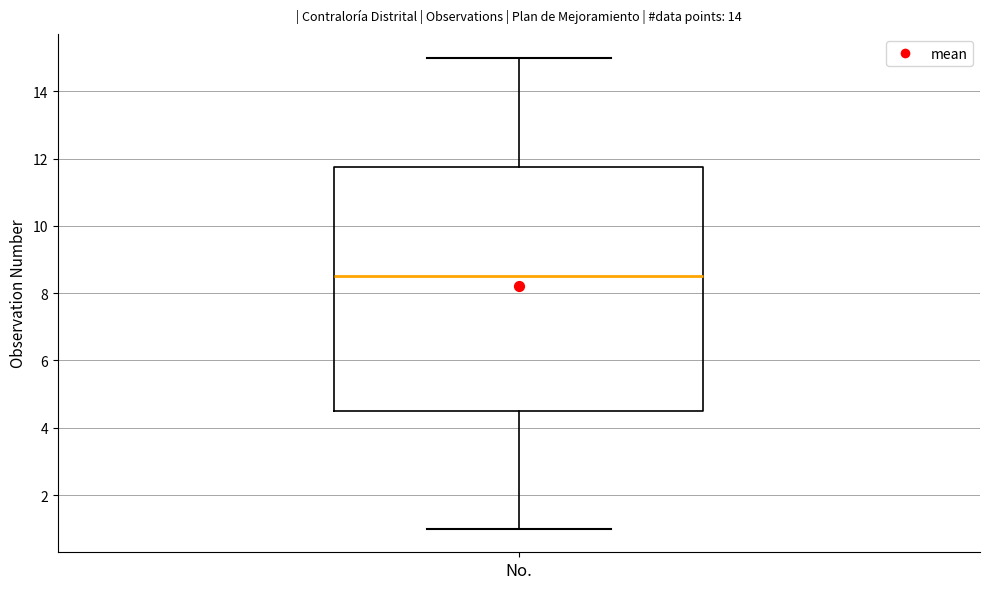

Read this box plot against the y-axis: the position of the median line, the range covered by the box, and the ends of both whiskers. The values are not printed on the chart, so give them approximately, as read against the axis.

median 8.6, box 4.6 to 11.8, whiskers 1.0 to 15.0